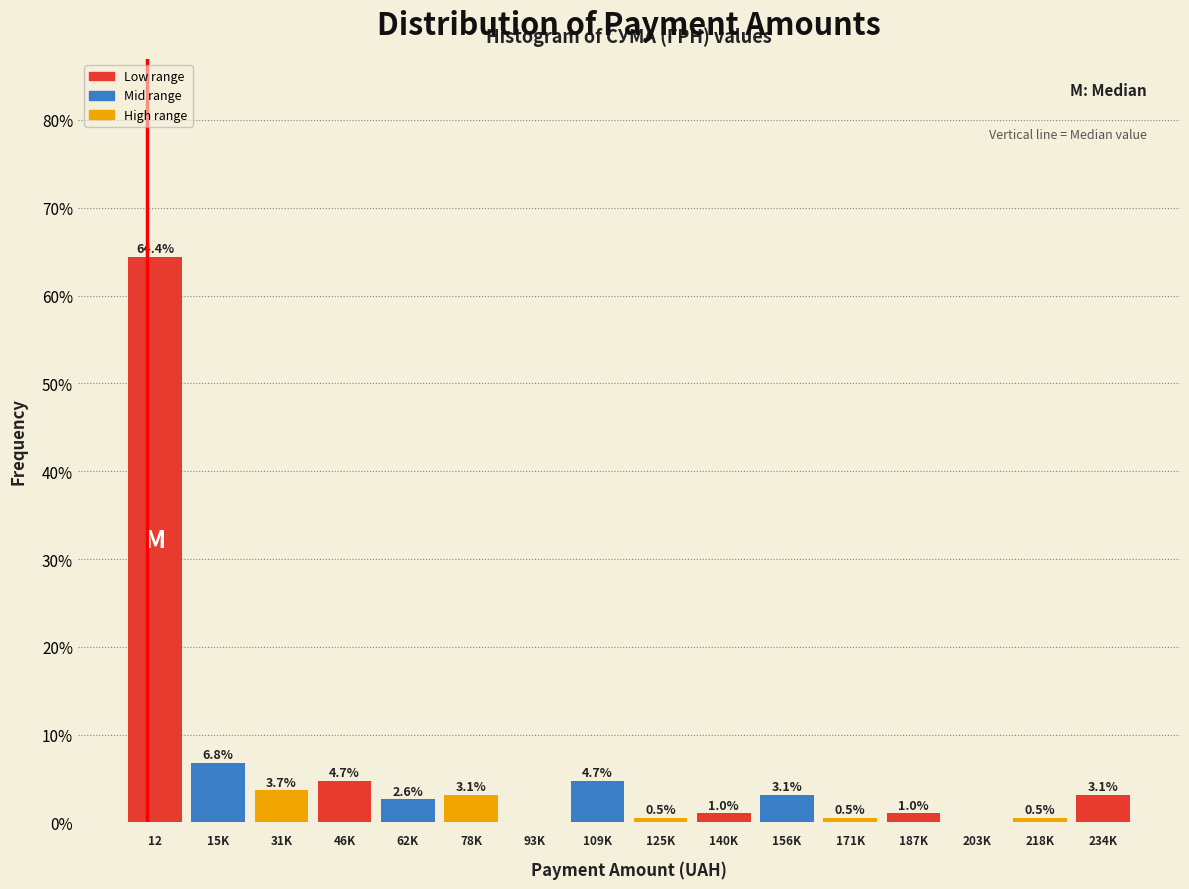

Reading left to right, what are all the values shown in this chart?

12=64.4	15K=6.8	31K=3.7	46K=4.7	62K=2.6	78K=3.1	93K=0.0	109K=4.7	125K=0.5	140K=1.0	156K=3.1	171K=0.5	187K=1.0	203K=0.0	218K=0.5	234K=3.1